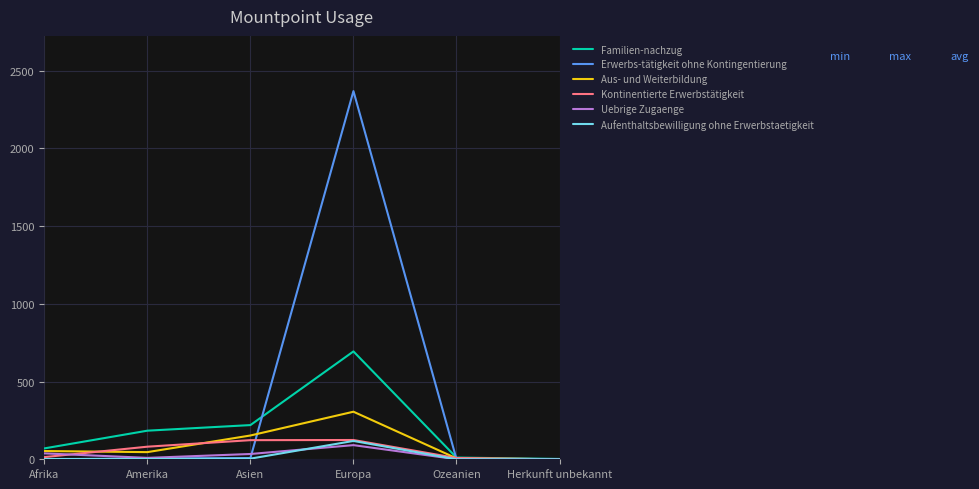

What is the sum of all Aus- und Weiterbildung values?

564